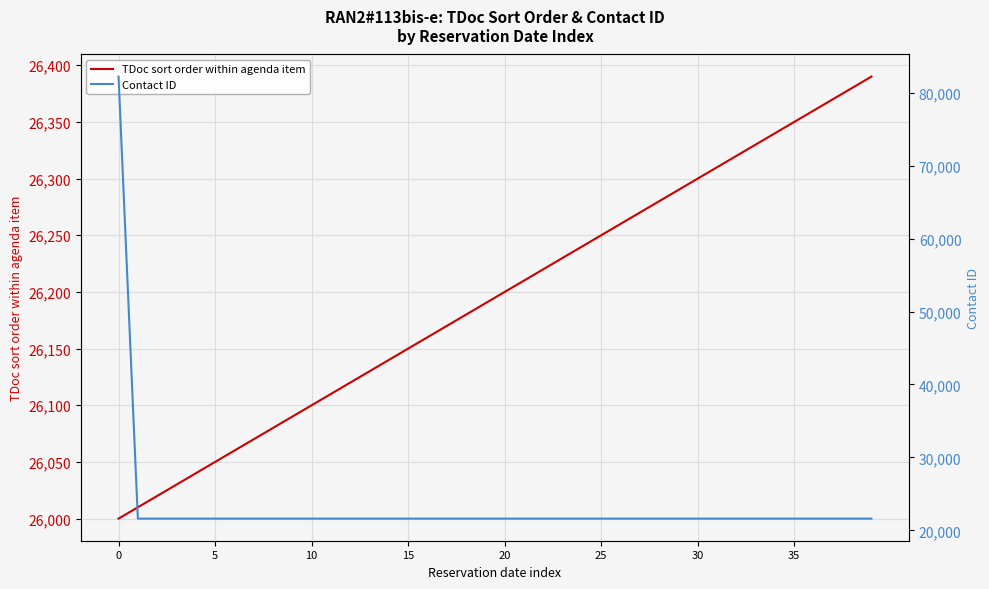

Rank the series by their maximum value, from lowest to highest.

TDoc sort order within agenda item, Contact ID